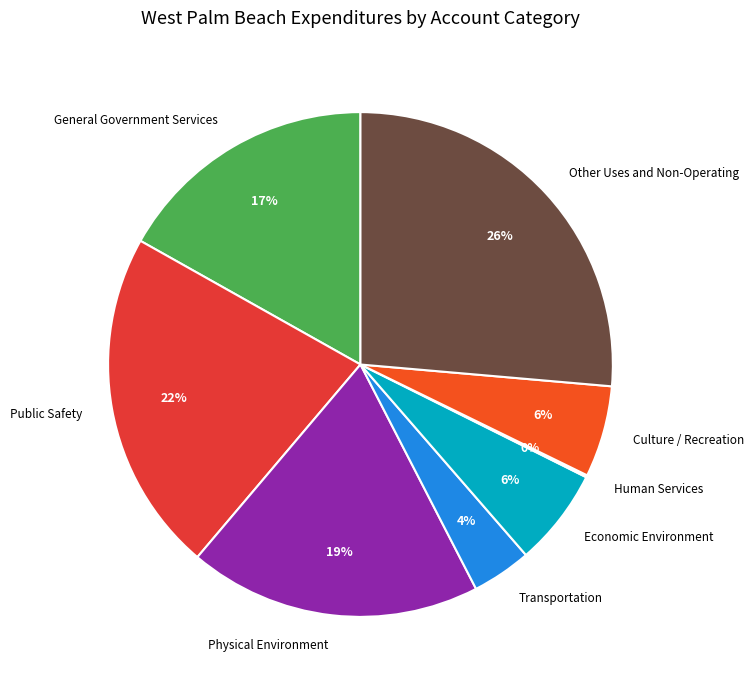

Between Transportation and Public Safety, which is larger?

Public Safety